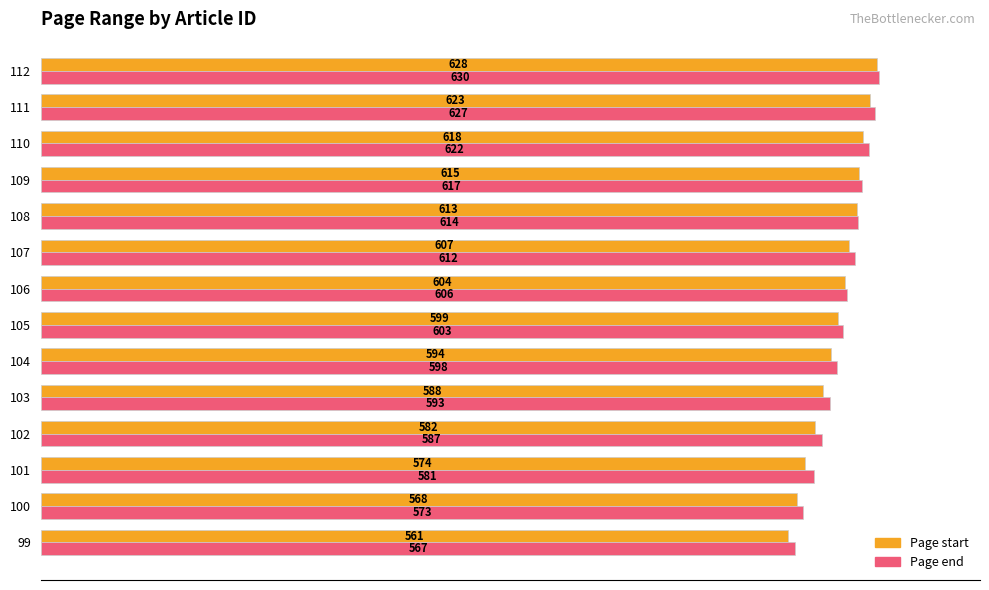

True or false: Page end has a value of 598 at 104.

True